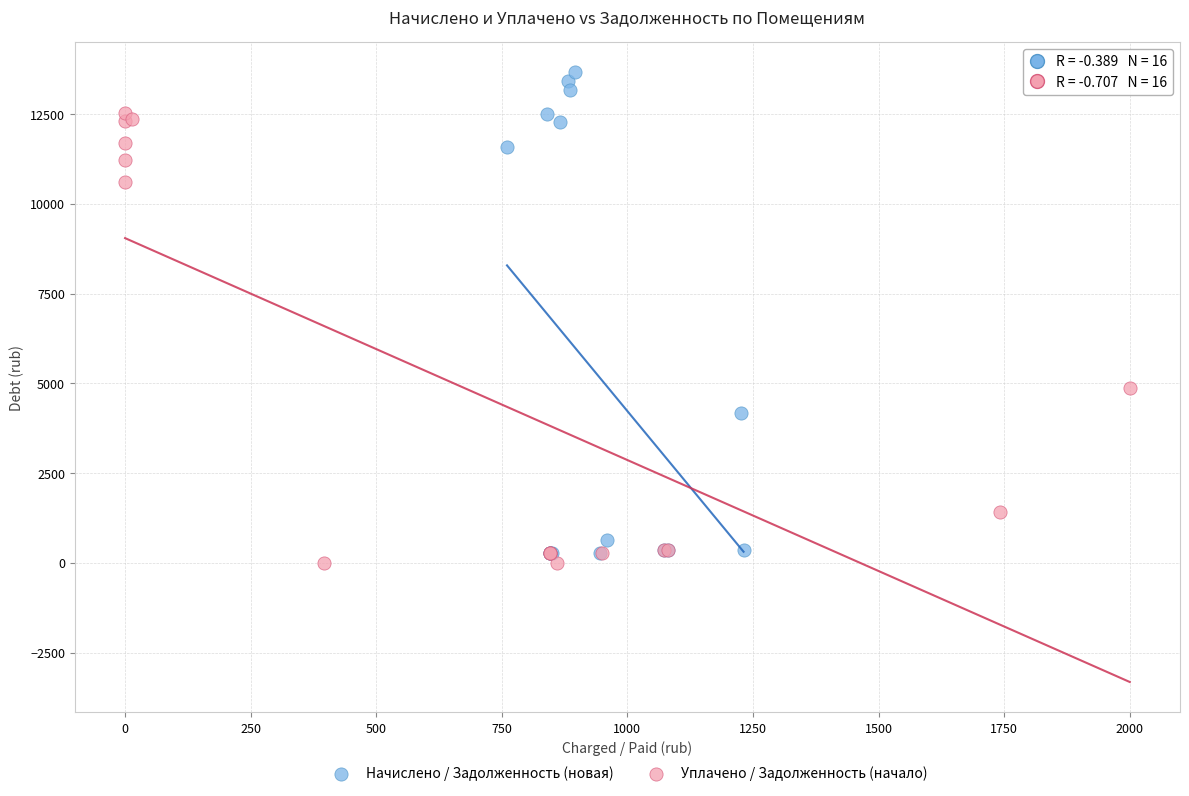

Which series contains the highest Y value?

Начислено / Задолженность (новая)